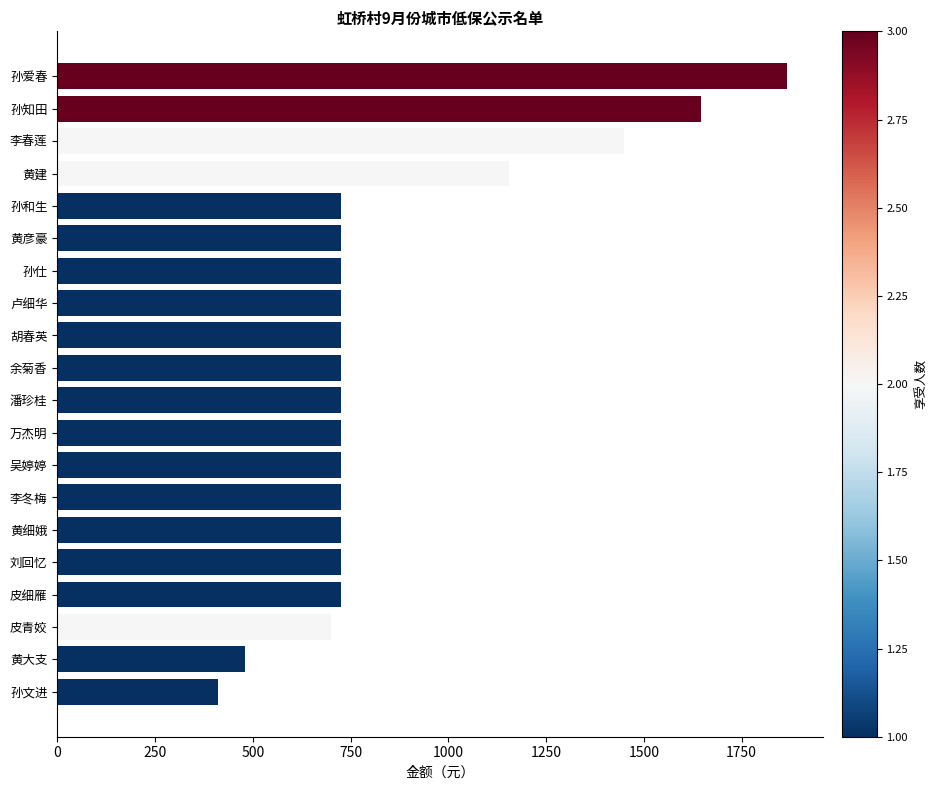

What is the change in value from 孙爱春 to 万杰明?

-1140